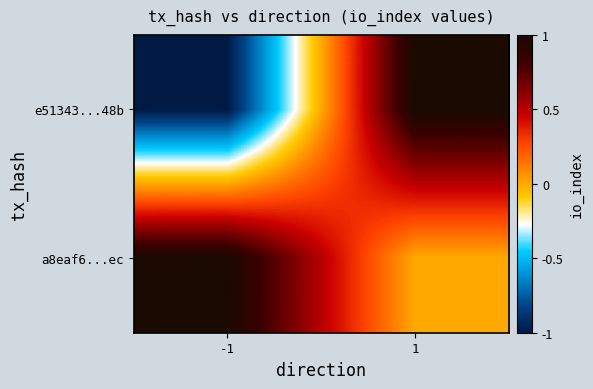

Between -1 and 1, which series saw the biggest shift?

e51343...48b